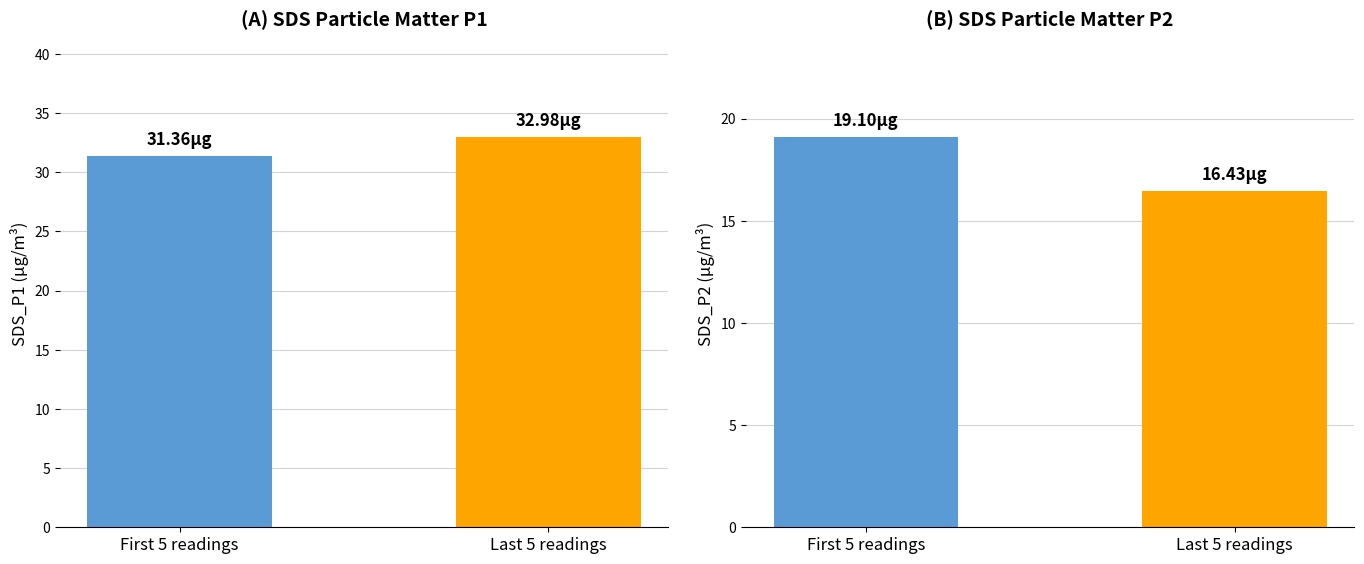

What position from the right is Last 5 readings?

1